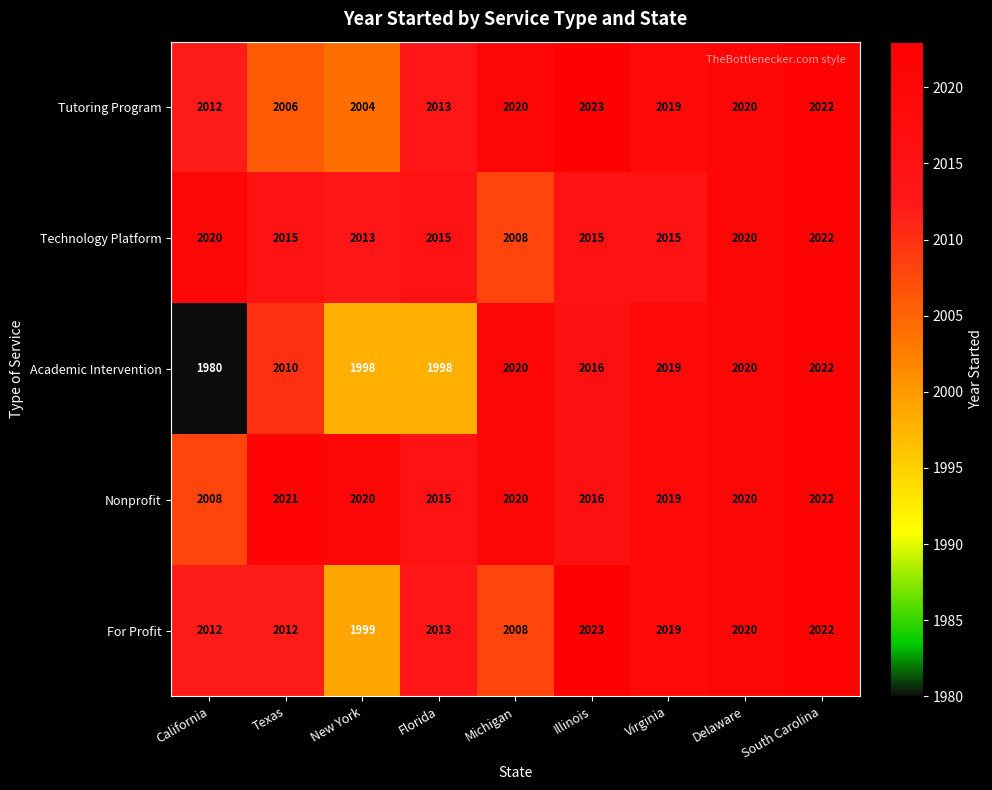

The value of Tutoring Program at Texas is 3312. True or false?

False